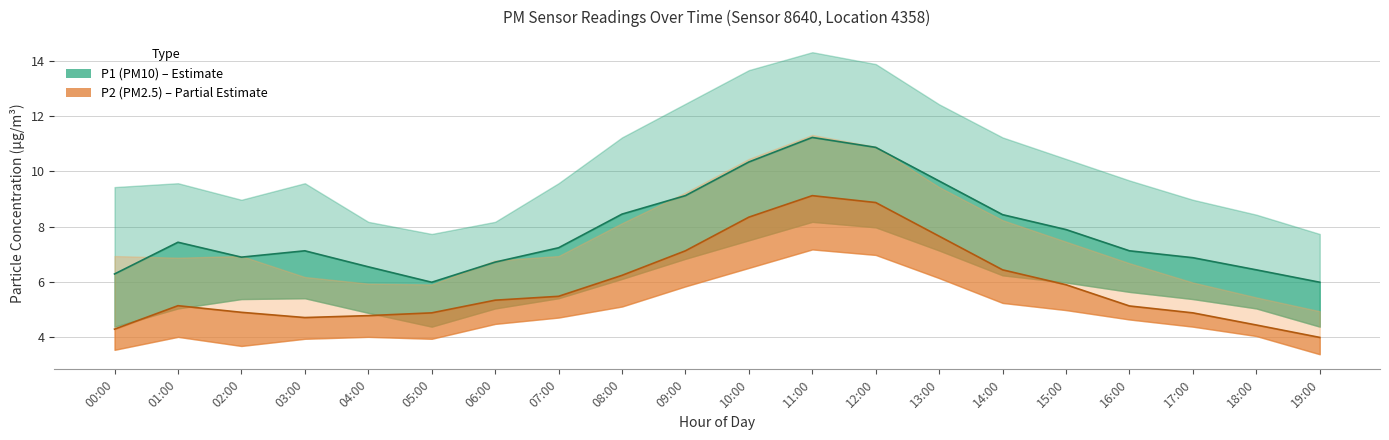

True or false: P2_upper and P2 cross at least once.

False